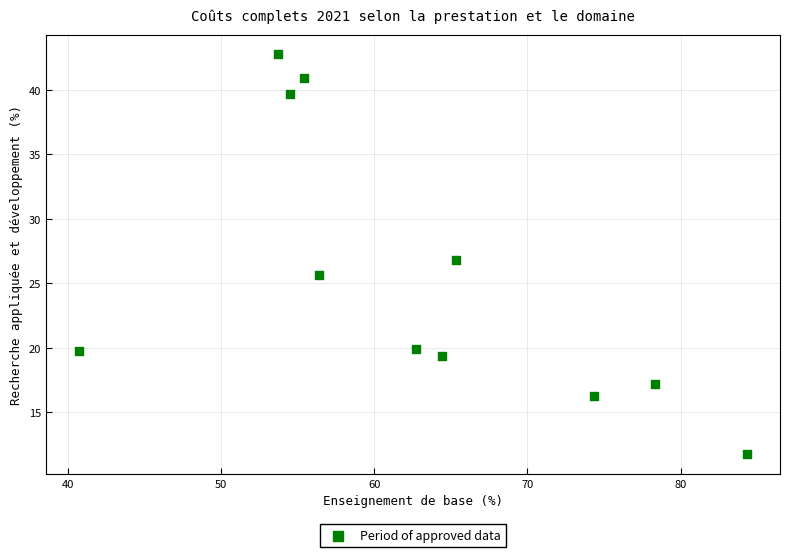

What is the range of Y values (max minus min)?

31.0